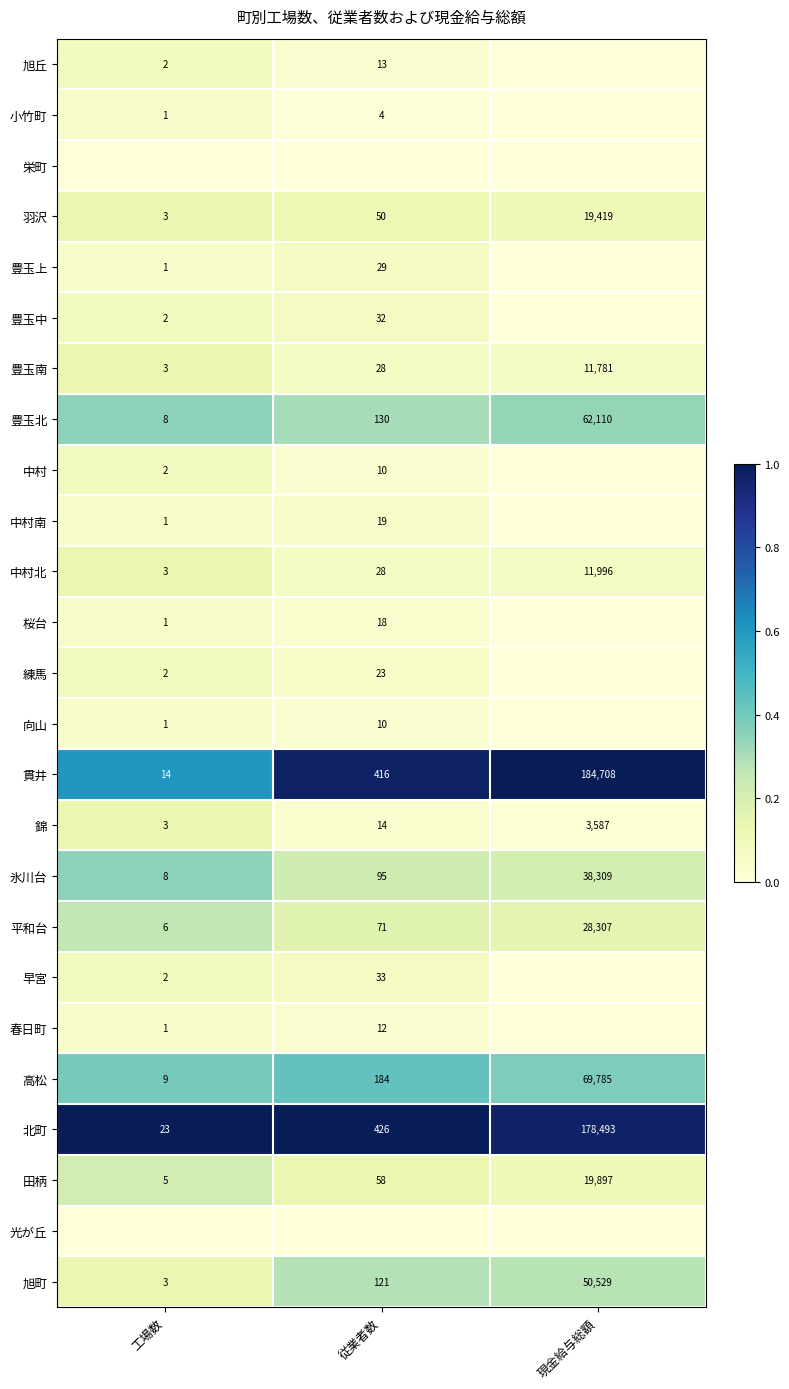

What is the maximum value for 豊玉南?

11781